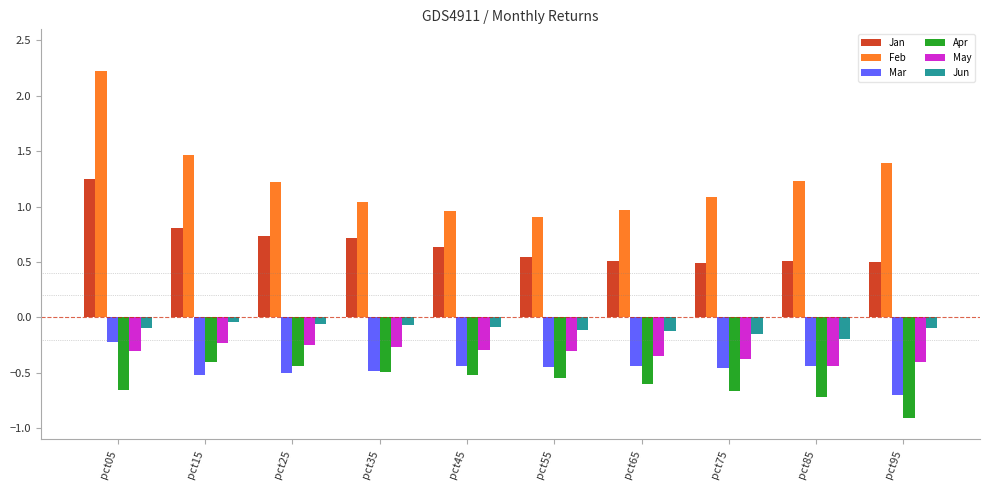

Which series has the largest total across all categories?

Feb